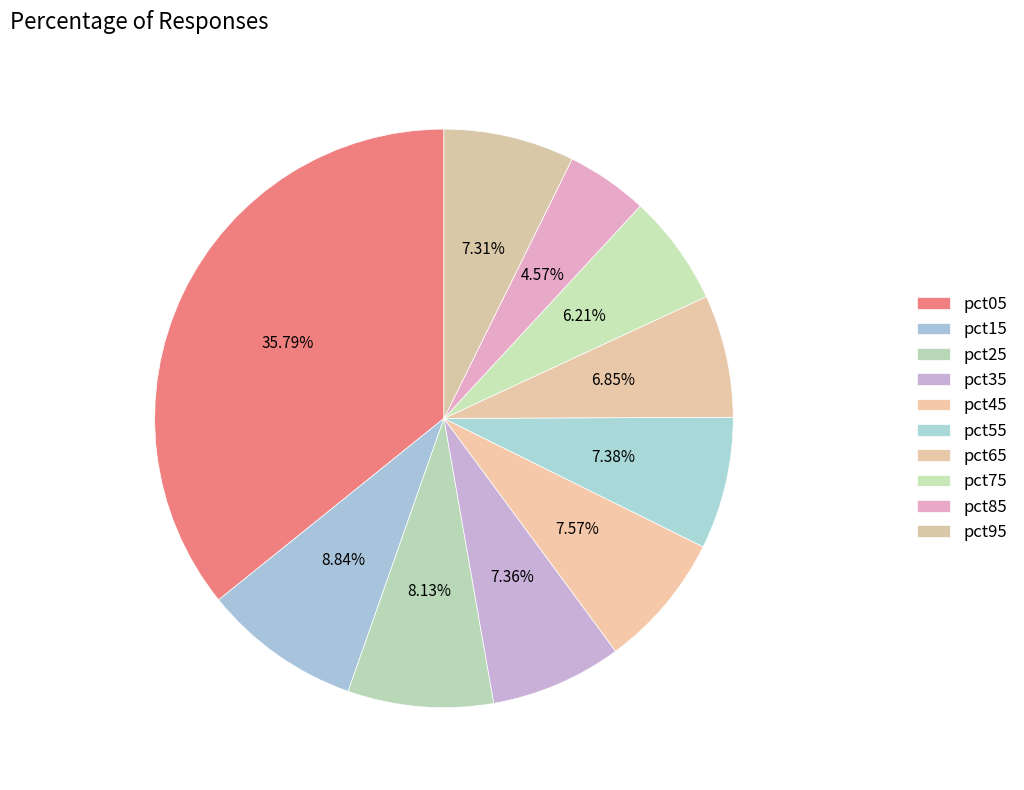

How many segments does this pie chart have?

10